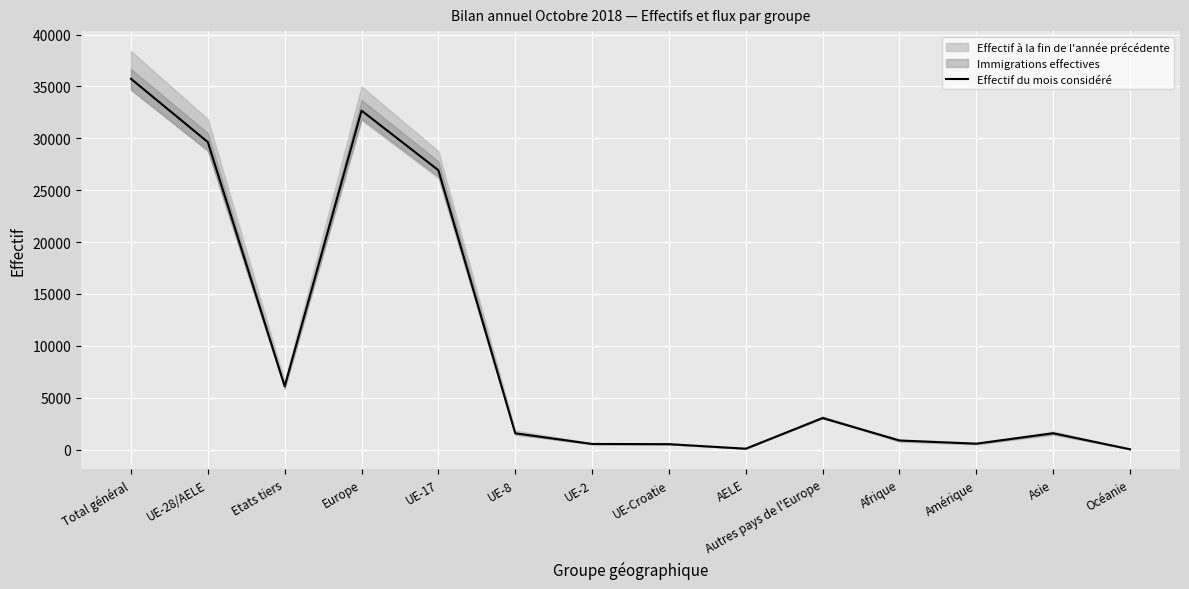

Which label corresponds to the largest value in the chart?

Total général